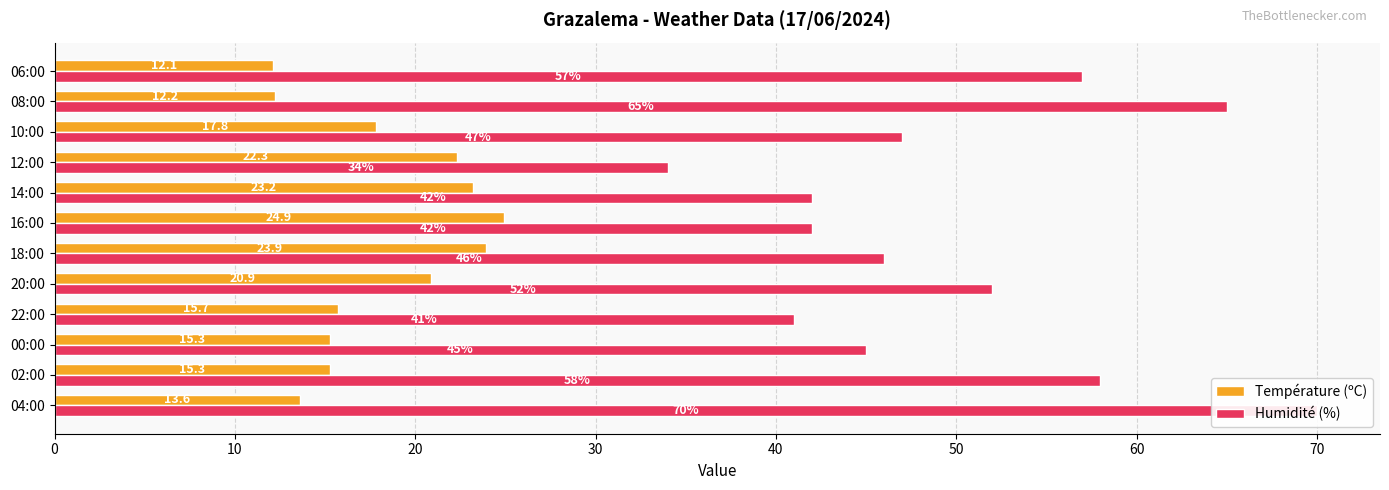

How many categories are shown in the chart?

12